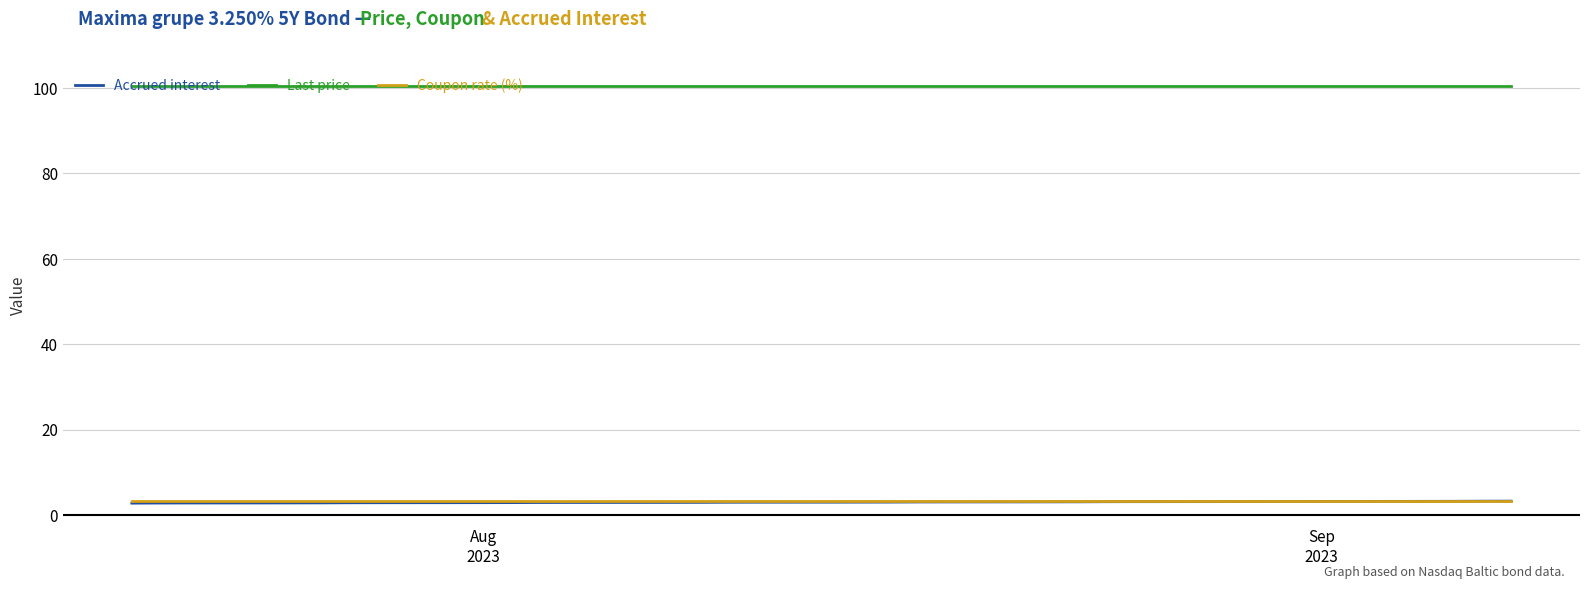

True or false: Coupon rate (%) and Last price cross at least once.

False